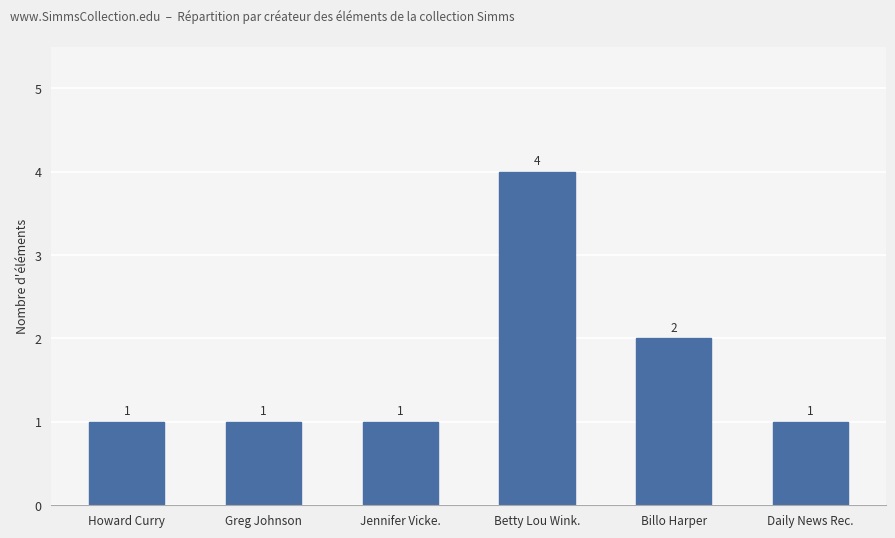

How many values are between 1 and 2?

5